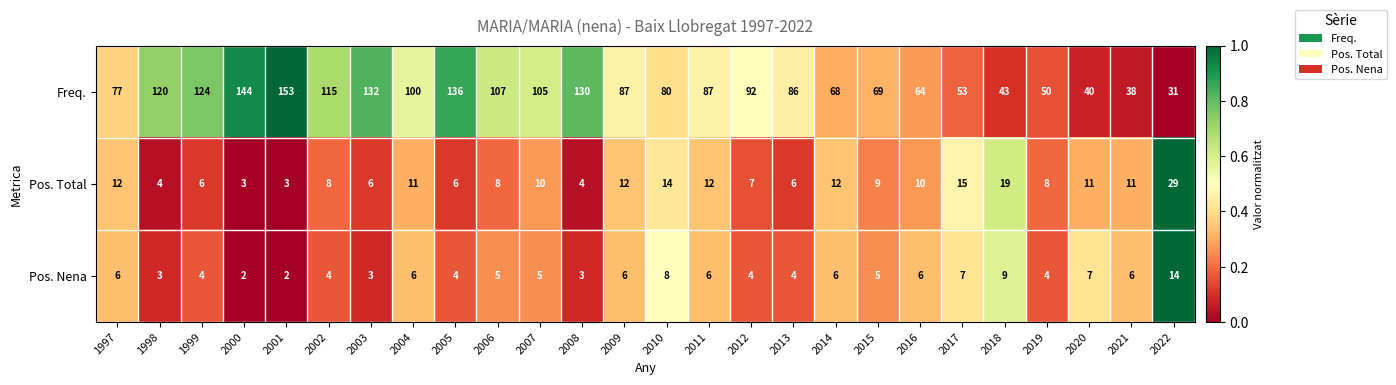

At which category is the sum across all series the highest?

2001